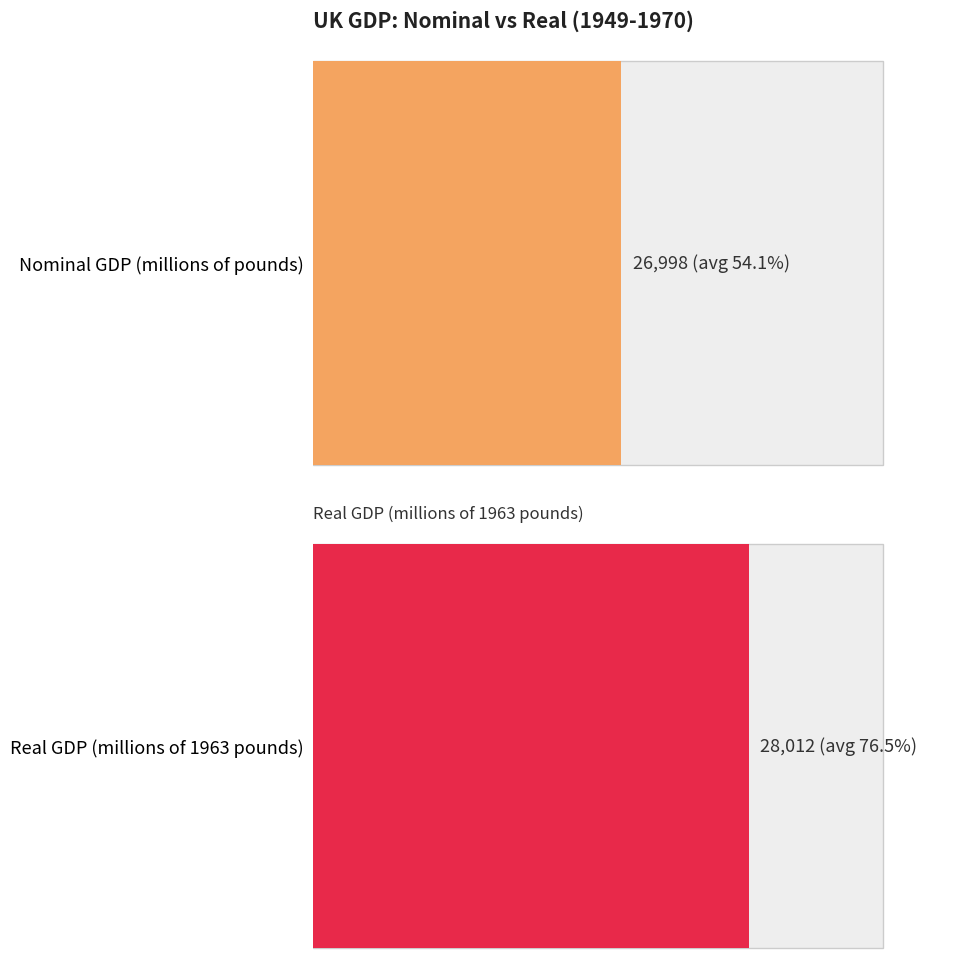

What is the sum of all Real GDP (millions of 1963 pounds) values?

616269